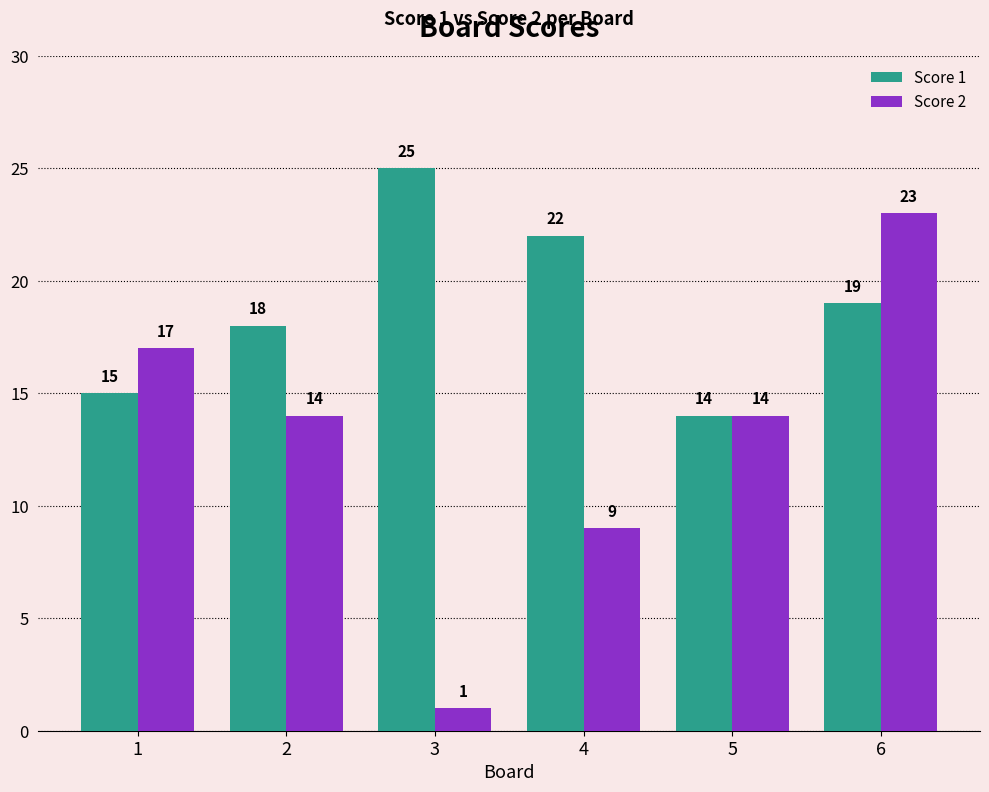

Where is Score 1 nearest to the value 19?

6